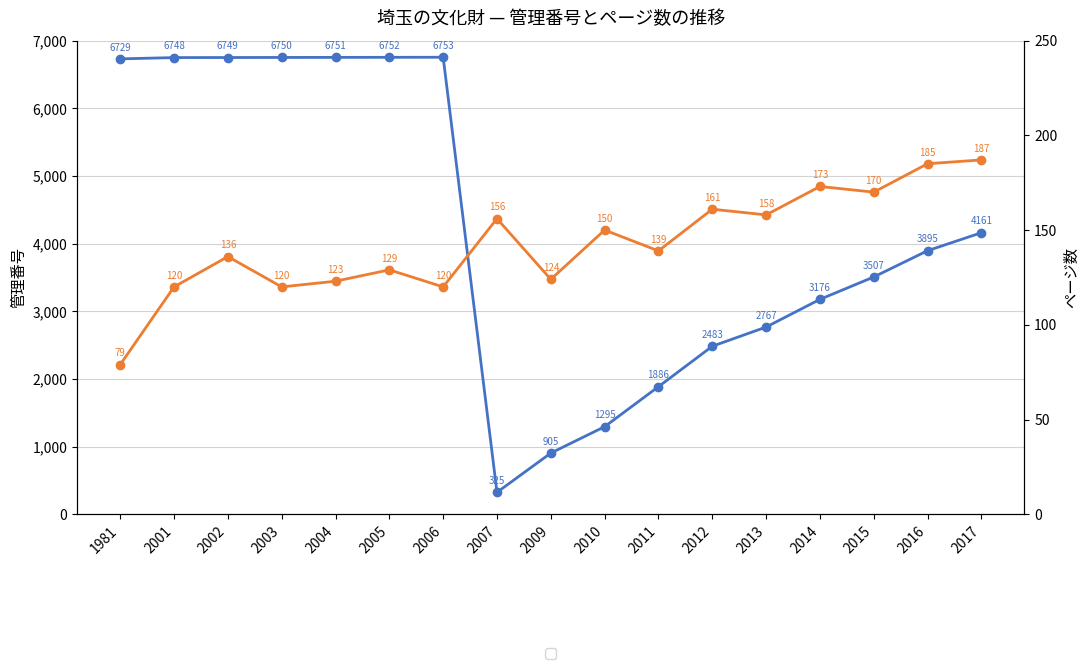

The value of 管理番号 at 2005 is 6752. True or false?

True